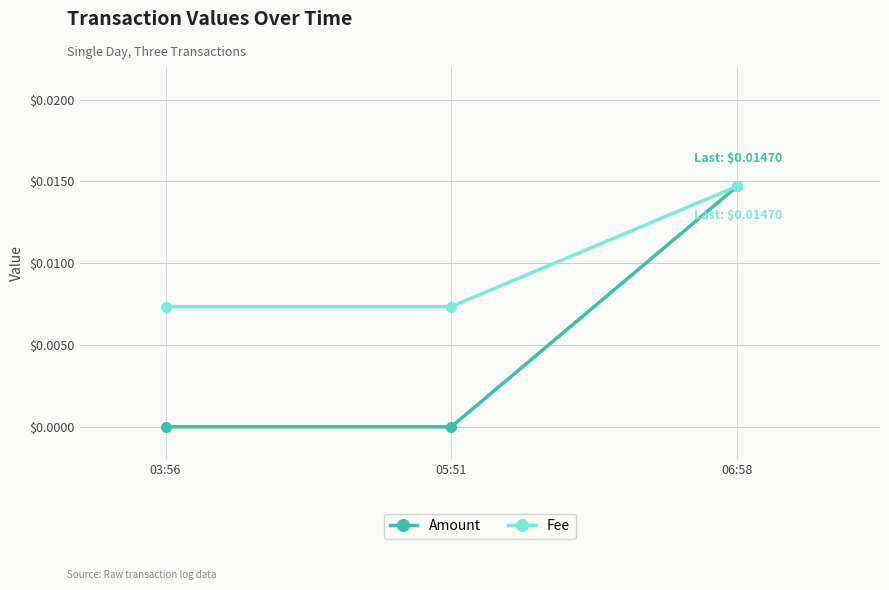

List the series in order of their overall mean, lowest first.

Amount, Fee